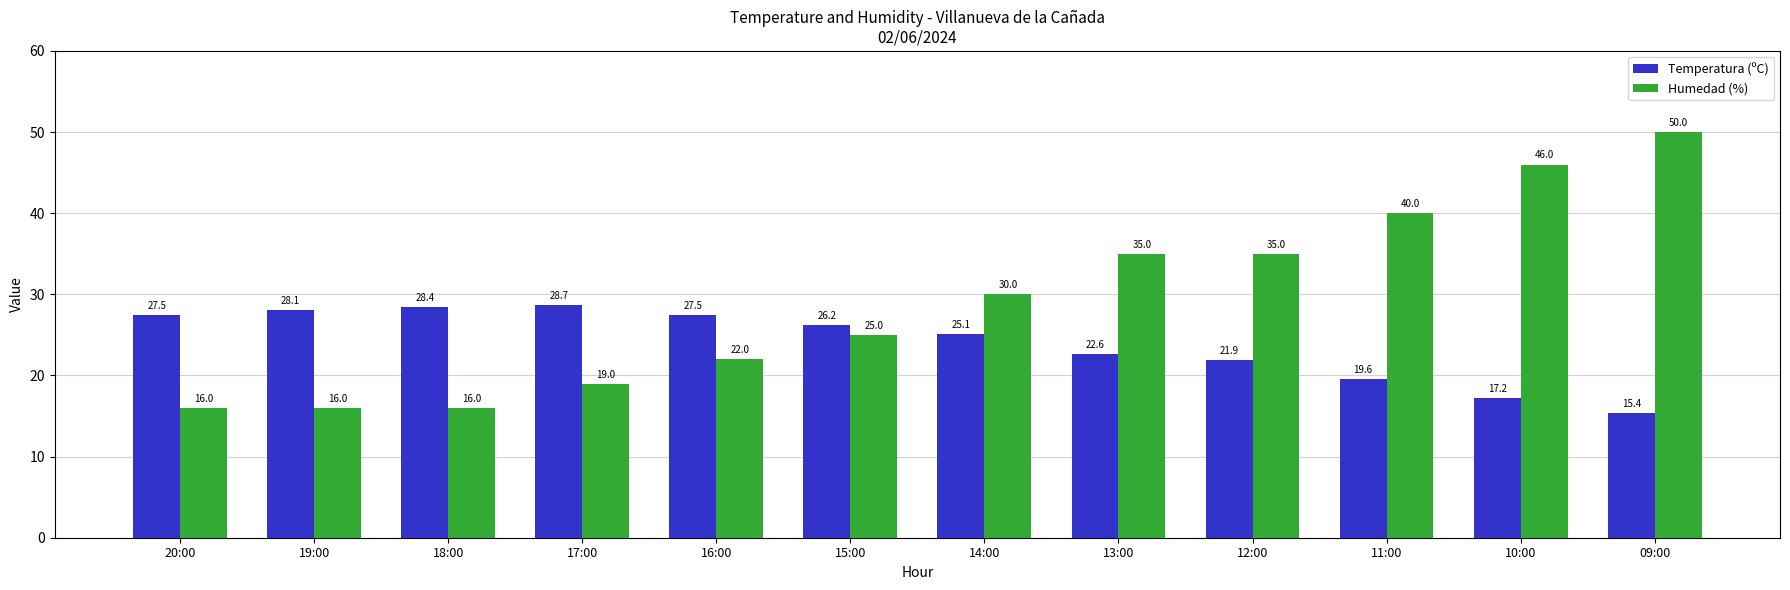

True or false: Humedad (%) has a value of 25.1 at 18:00.

False